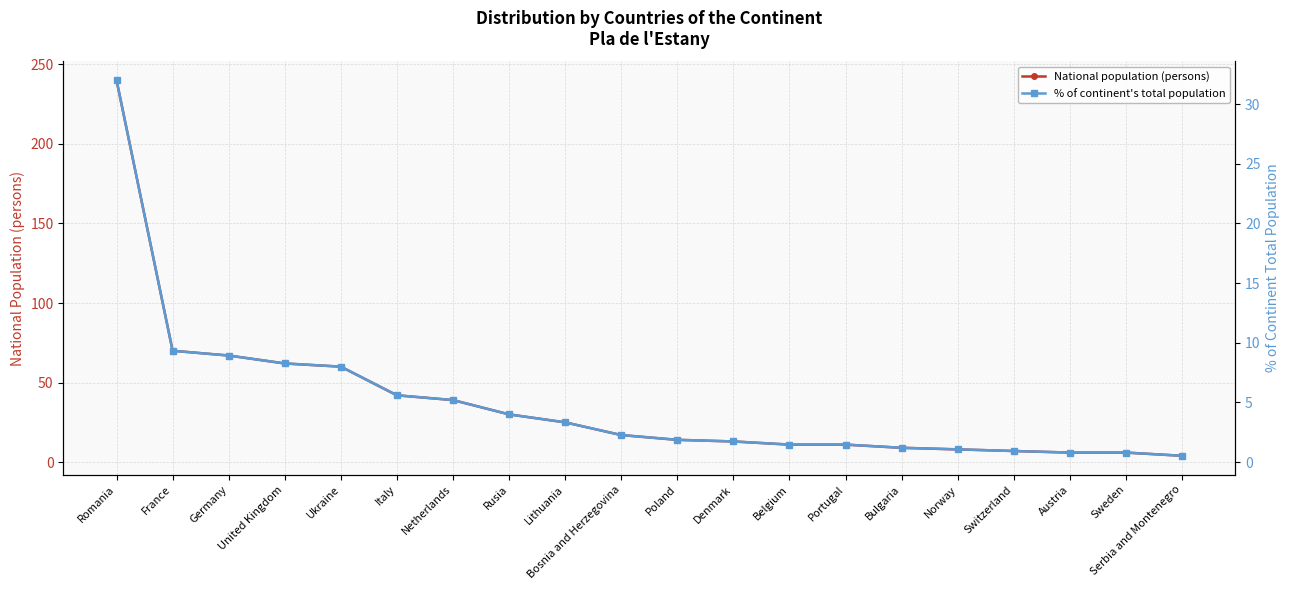

What is the label of the 19th point from the left?

Sweden